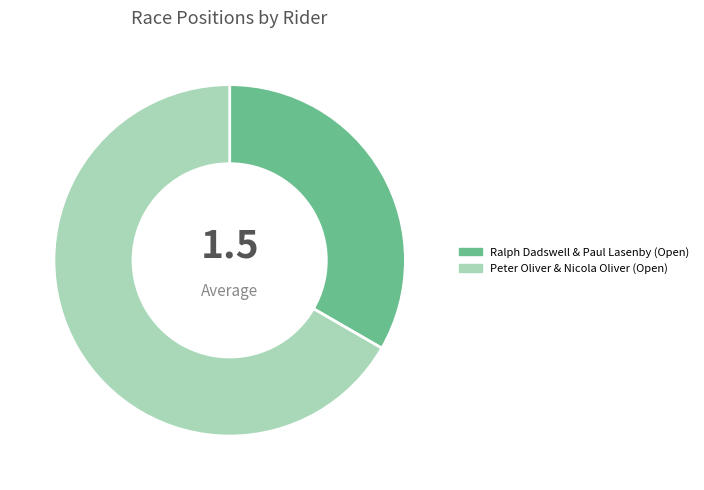

Rank the categories by value from highest to lowest.

Peter Oliver & Nicola Oliver (Open), Ralph Dadswell & Paul Lasenby (Open)